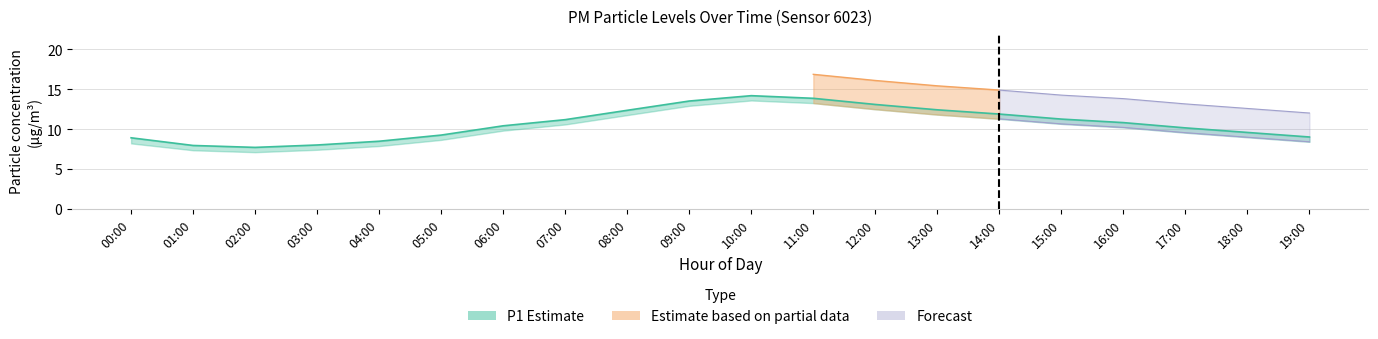

How many data points in P2_upper are above 12?

12